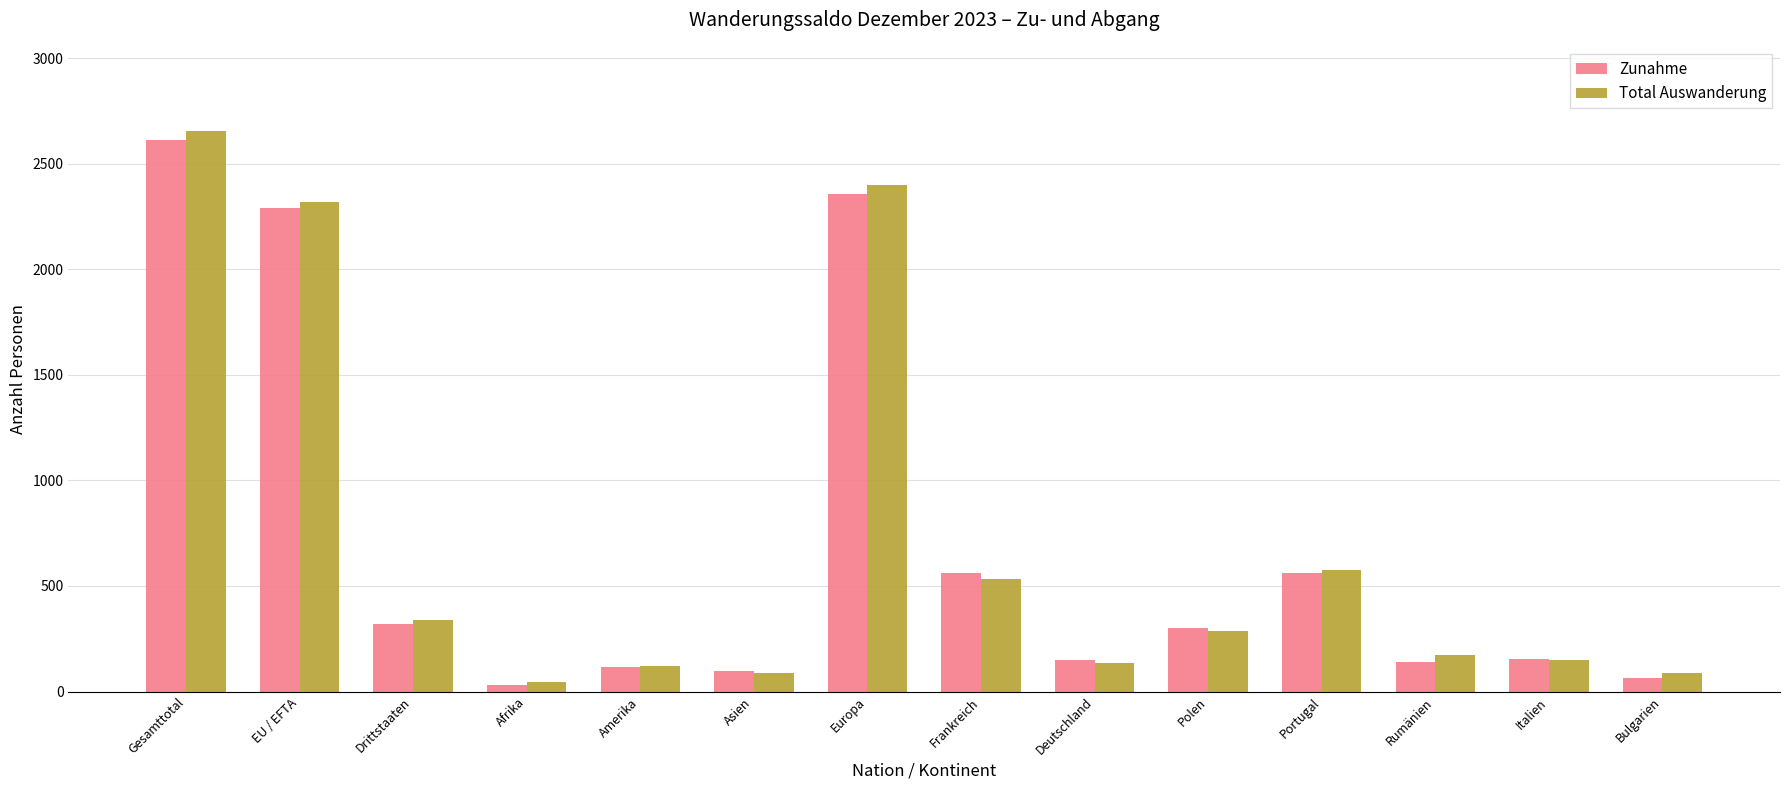

The value of Zunahme at Frankreich is 561. True or false?

True